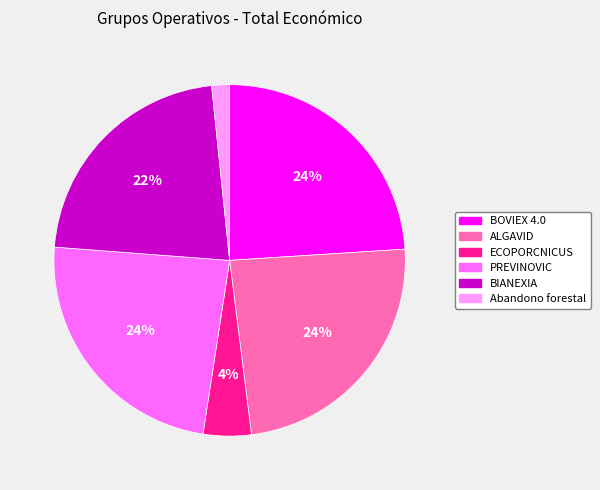

Combined, do ALGAVID and Abandono forestal account for over 50%?

No